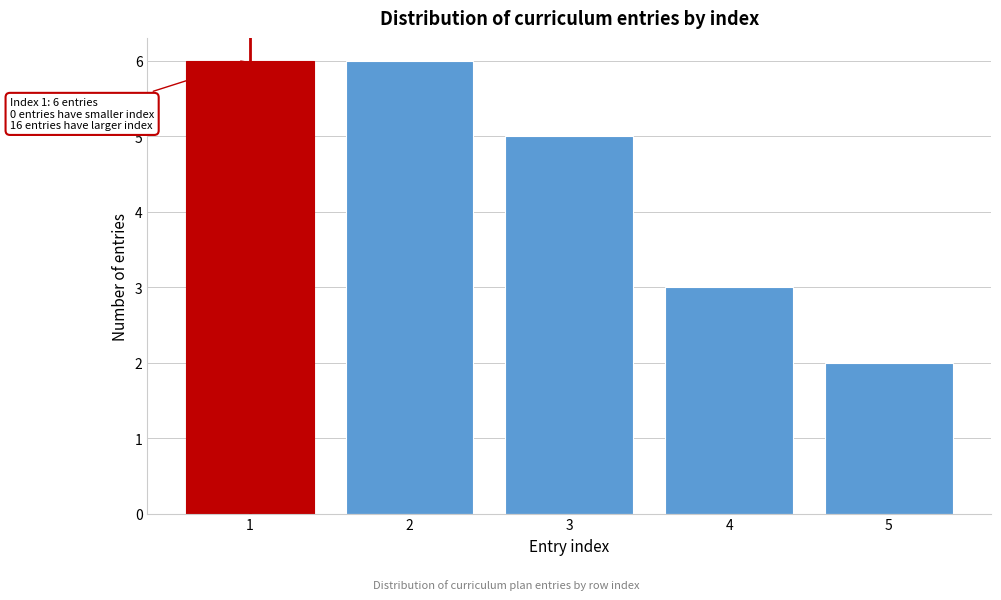

Reading right to left, what are all the values shown in this chart?

2	3	5	6	6